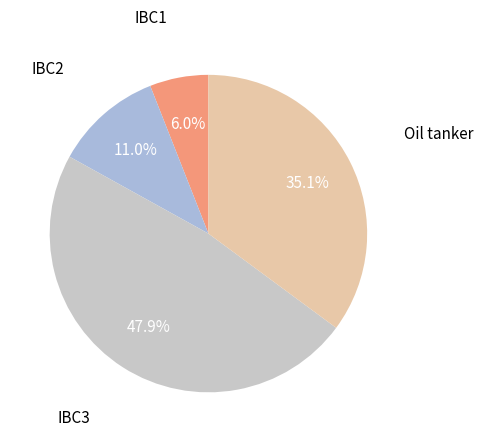

Does any single category account for the majority?

No